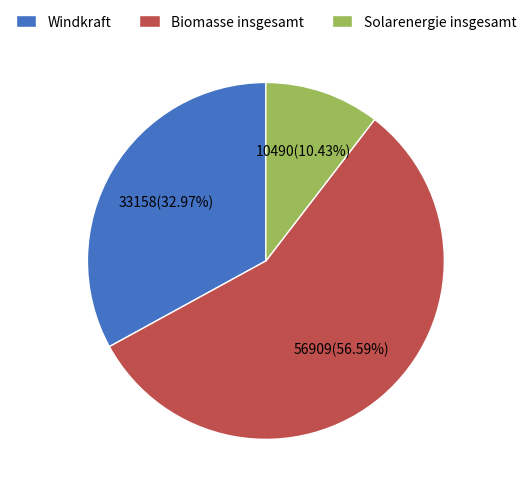

Which slice represents more than half of the pie?

Biomasse insgesamt